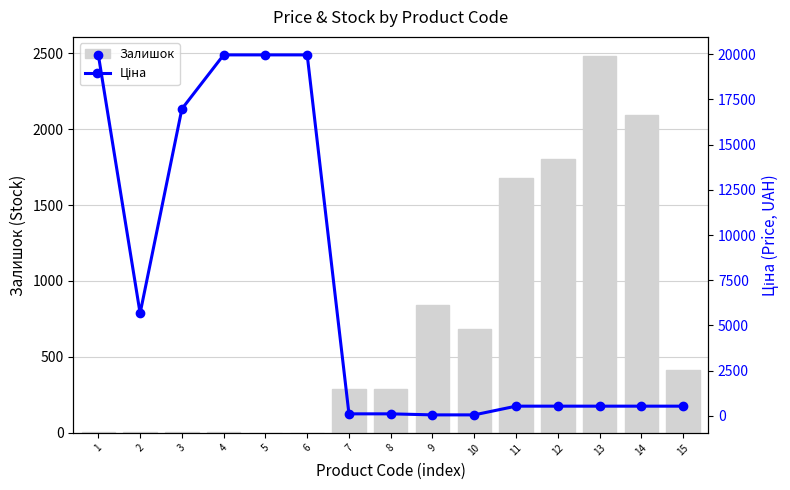

What is the difference between the maximum and minimum values in the Ціна series?

19907.1